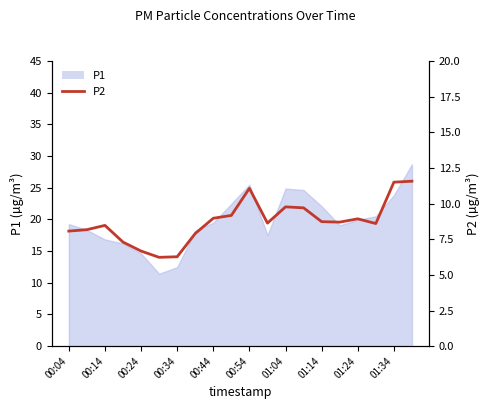

What is the sum of all values?

174.4